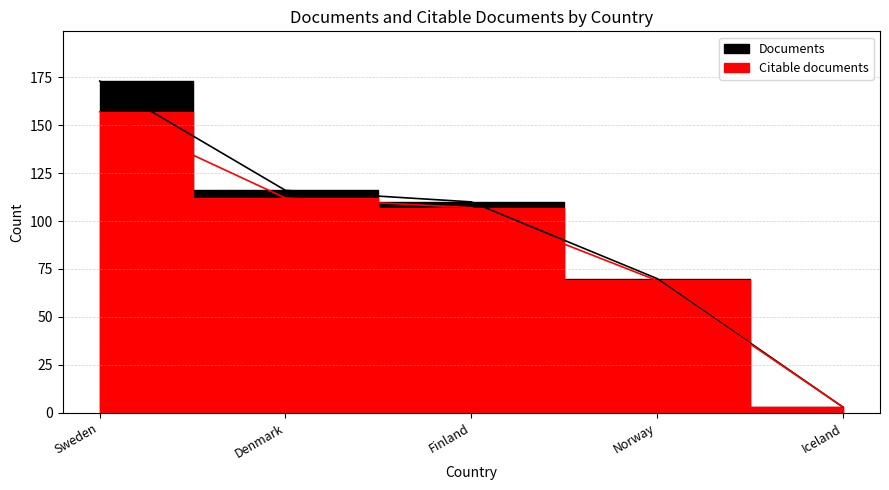

What are all the series names shown in the legend?

Documents, Citable documents